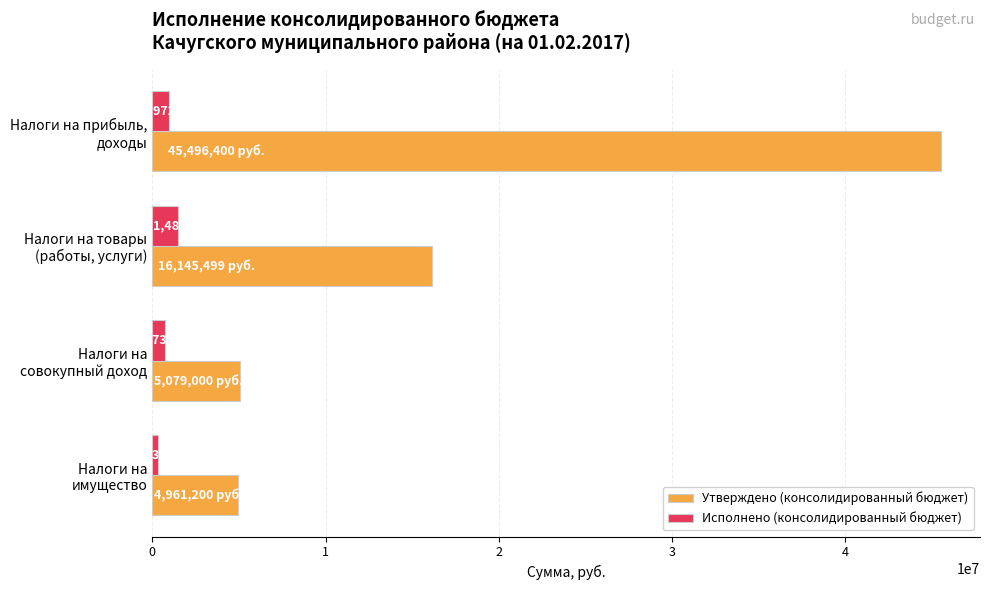

Count the number of categories in the chart.

4